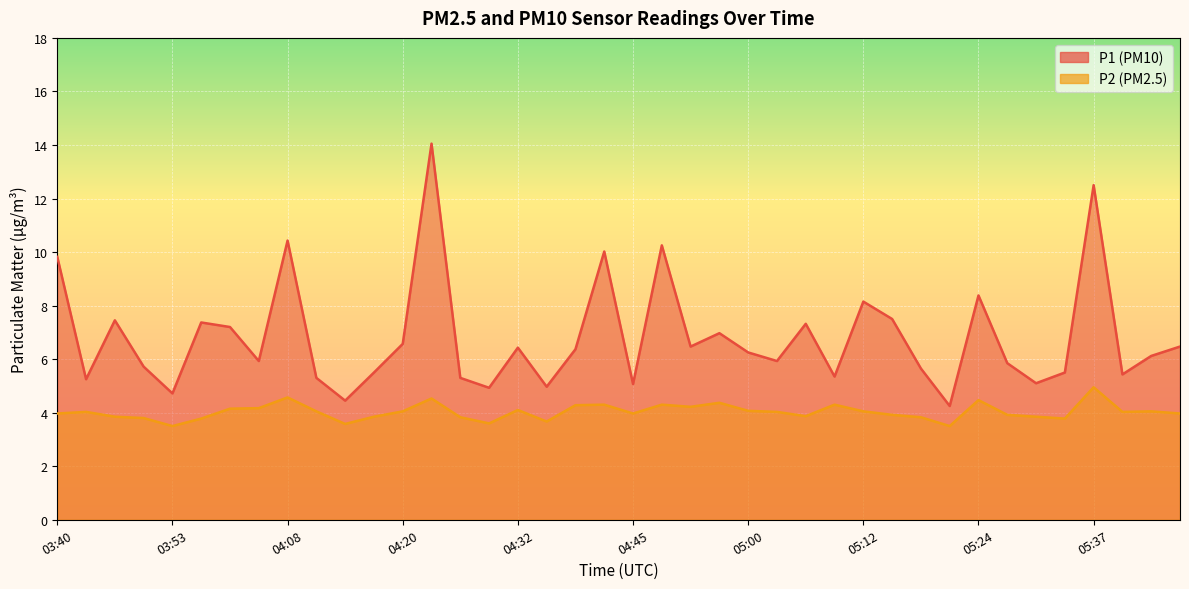

What is the approximate value of P2 at 05:12?

4.0